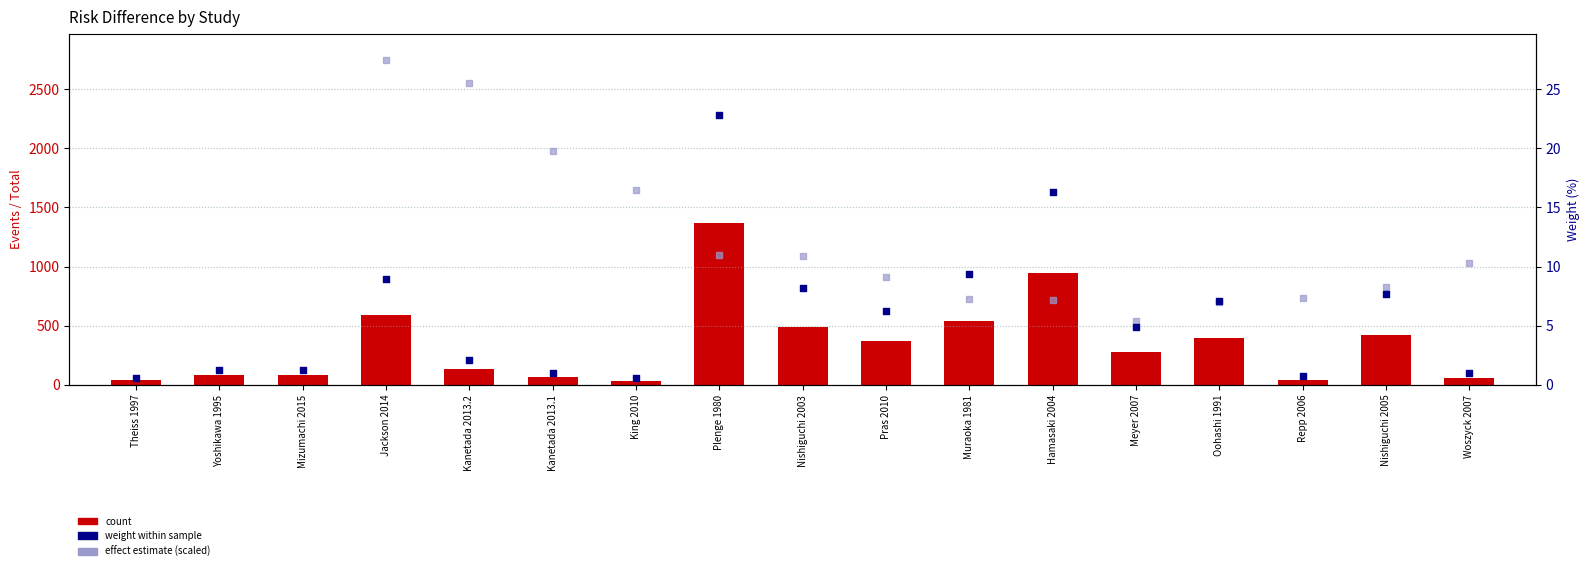

What is the total value across all series at Mizumachi 2015?

118.8